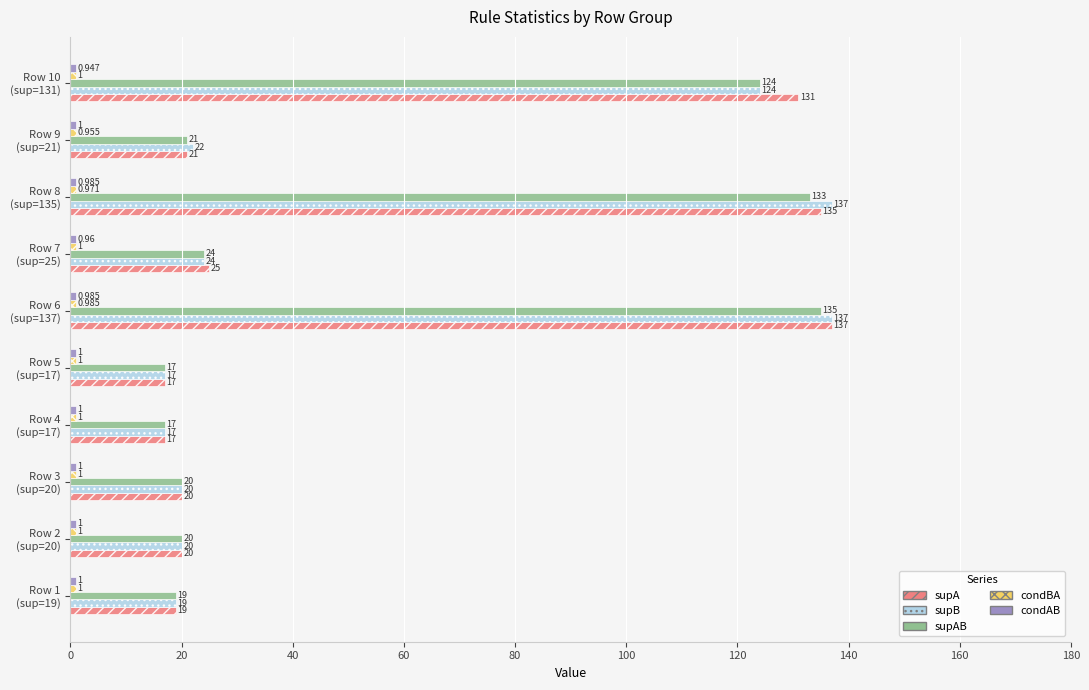

Which series has the largest total across all categories?

supA